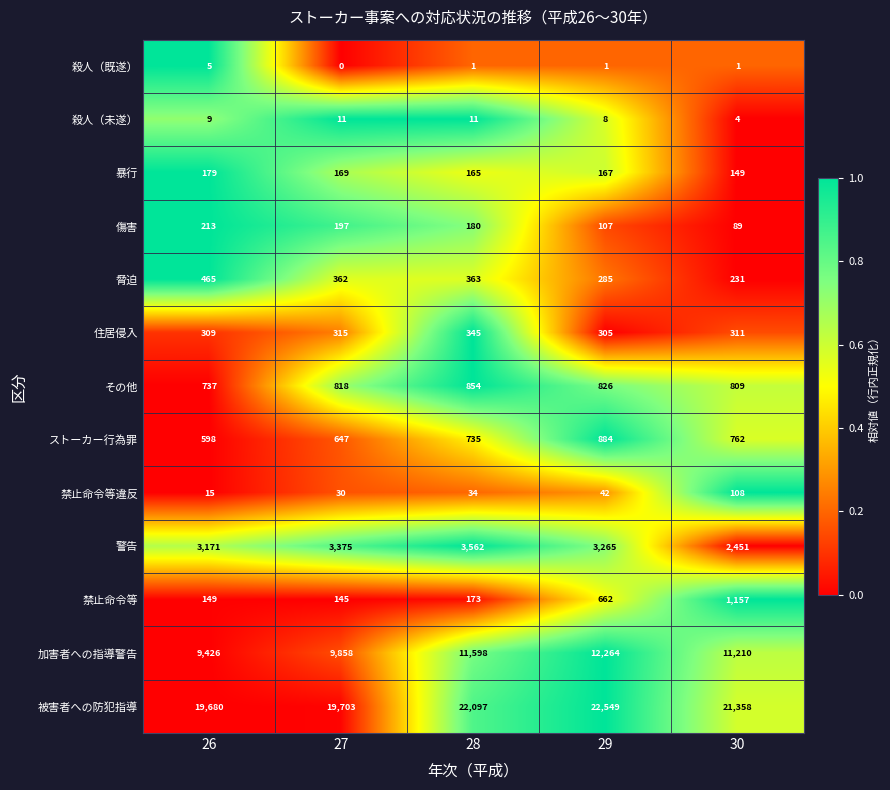

At which label is 殺人（未遂） closest to 7?

29